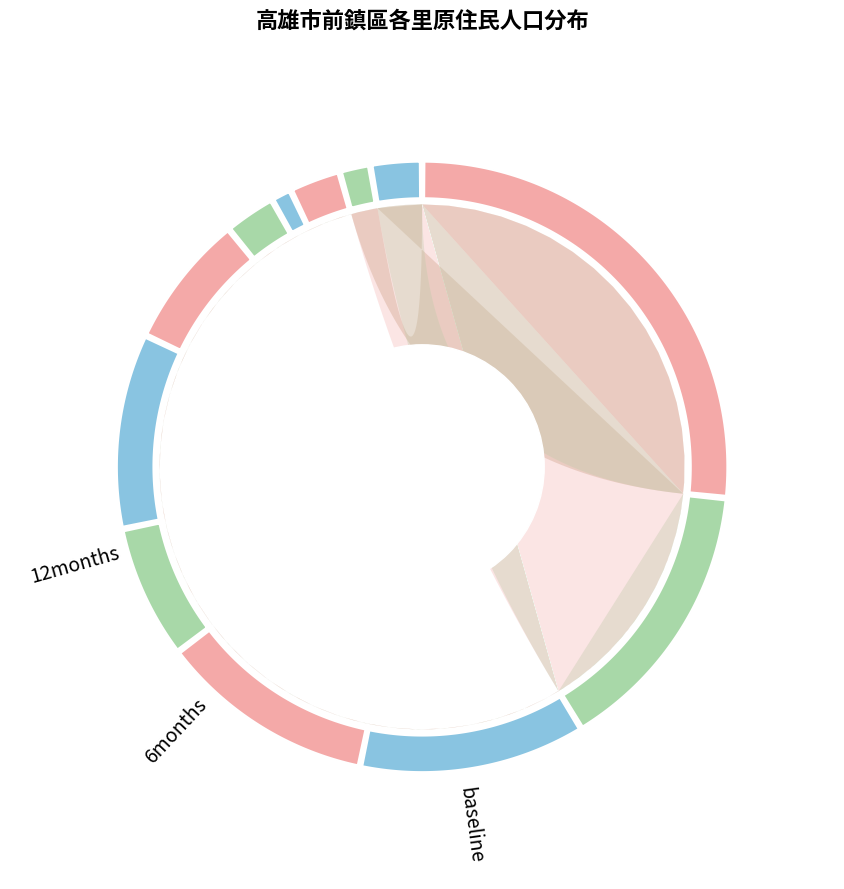

To the nearest percent, what portion does 竹中里 represent?

7%